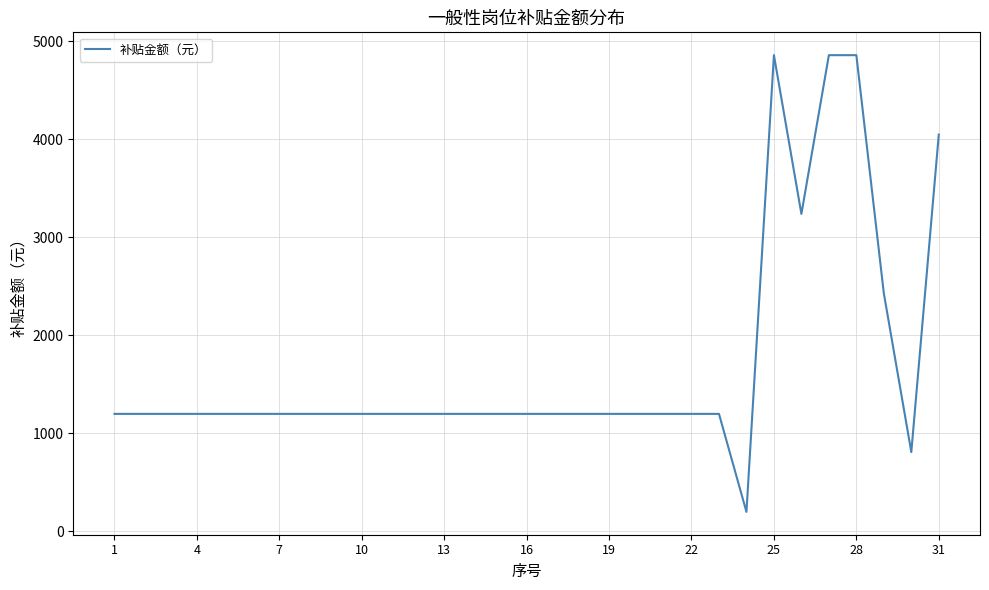

Reading left to right, transcribe all the data shown in this chart.

1200	1200	1200	1200	1200	1200	1200	1200	1200	1200	1200	1200	1200	1200	1200	1200	1200	1200	1200	1200	1200	1200	1200	200	4860	3240	4860	4860	2430	810	4050